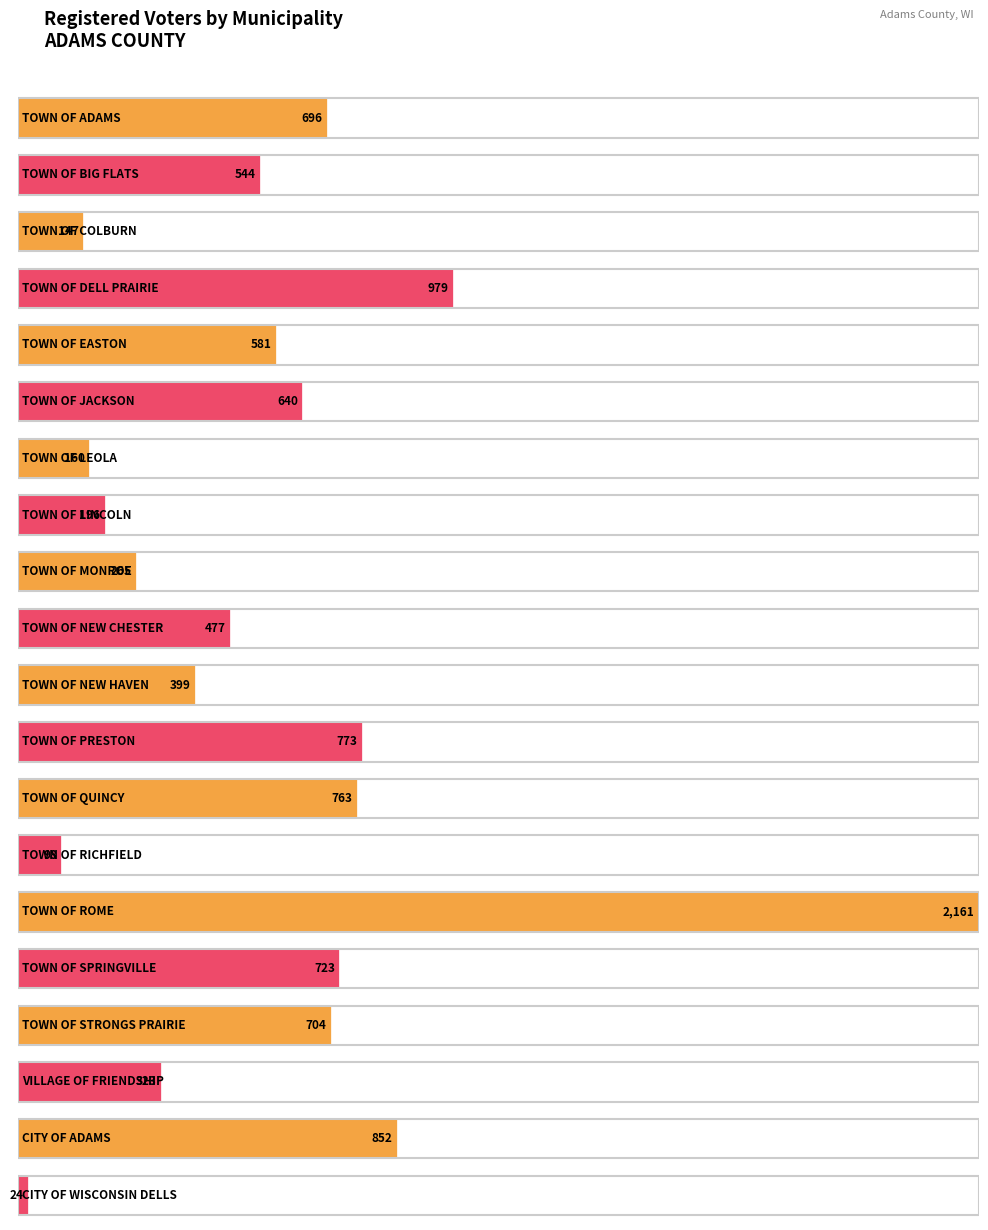

Reading left to right, list all the values displayed in this chart.

TOWN OF ADAMS=696	TOWN OF BIG FLATS=544	TOWN OF COLBURN=147	TOWN OF DELL PRAIRIE=979	TOWN OF EASTON=581	TOWN OF JACKSON=640	TOWN OF LEOLA=160	TOWN OF LINCOLN=196	TOWN OF MONROE=265	TOWN OF NEW CHESTER=477	TOWN OF NEW HAVEN=399	TOWN OF PRESTON=773	TOWN OF QUINCY=763	TOWN OF RICHFIELD=98	TOWN OF ROME=2161	TOWN OF SPRINGVILLE=723	TOWN OF STRONGS PRAIRIE=704	VILLAGE OF FRIENDSHIP=323	CITY OF ADAMS=852	CITY OF WISCONSIN DELLS=24